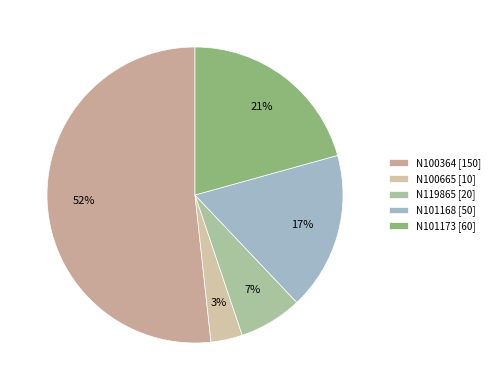

Count the number of slices in the pie.

5